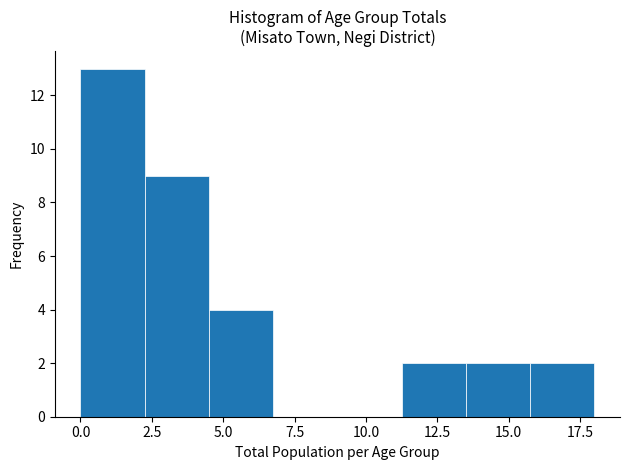

Reading left to right, transcribe this chart: for each bar, give the range it covers on the x-axis and its height. Neither the bar edges nor the heights are printed on the chart, so give them approximately, as read against the axes.

0.00 to 2.25: 13
2.25 to 4.50: 9
4.50 to 6.75: 4
6.75 to 9.00: 0
9.00 to 11.25: 0
11.25 to 13.50: 2
13.50 to 15.75: 2
15.75 to 18.00: 2